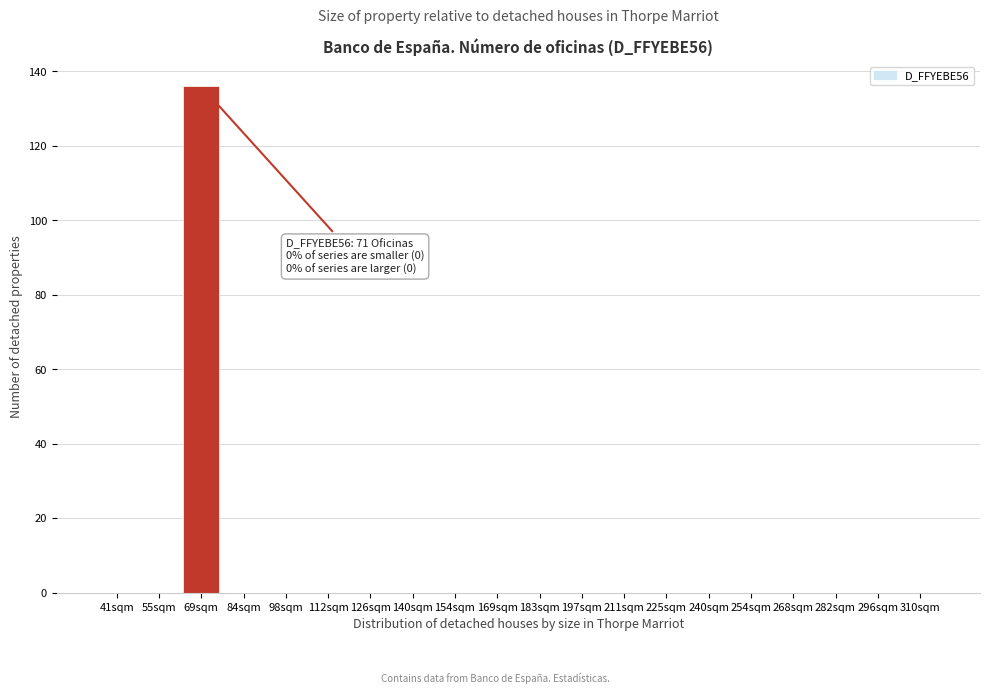

Reading right to left, transcribe all the data shown in this chart.

310sqm=0	296sqm=0	282sqm=0	268sqm=0	254sqm=0	240sqm=0	225sqm=0	211sqm=0	197sqm=0	183sqm=0	169sqm=0	154sqm=0	140sqm=0	126sqm=0	112sqm=0	98sqm=0	84sqm=0	69sqm=136	55sqm=0	41sqm=0